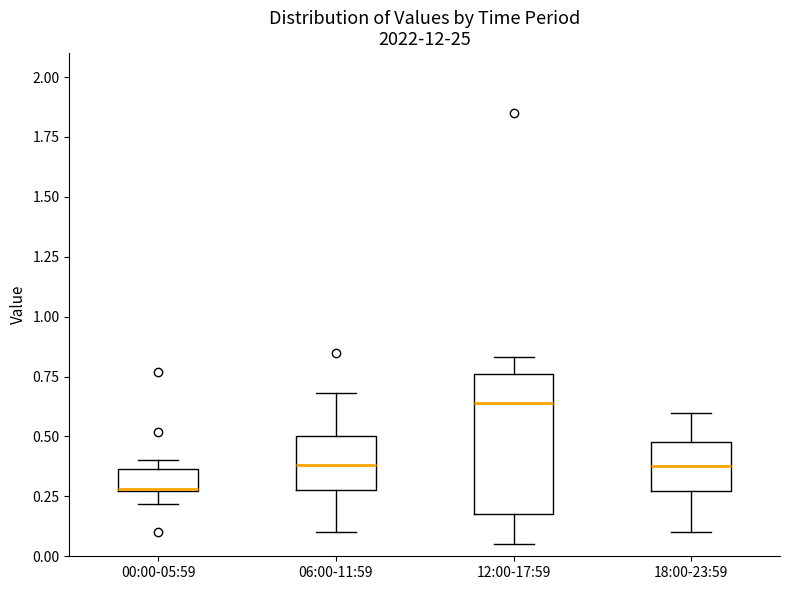

Where is the lower edge of the box for 06:00-11:59 on the y-axis? The values are not printed on the chart, so give them approximately, as read against the axis.

0.30